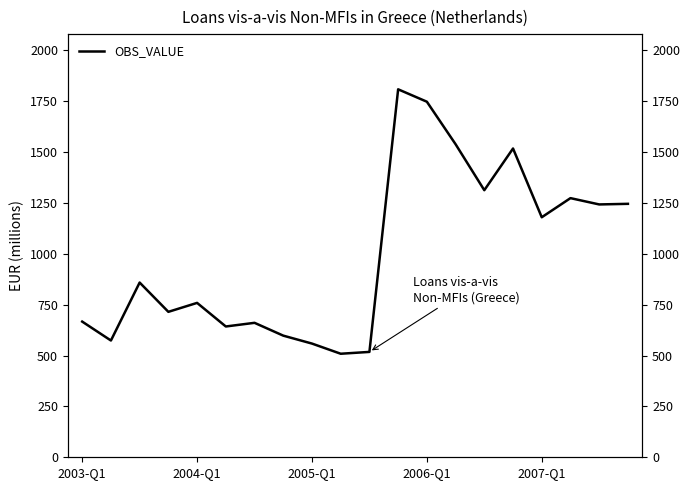

How many interior local valleys (lower than both neighbors) does the data have?

7